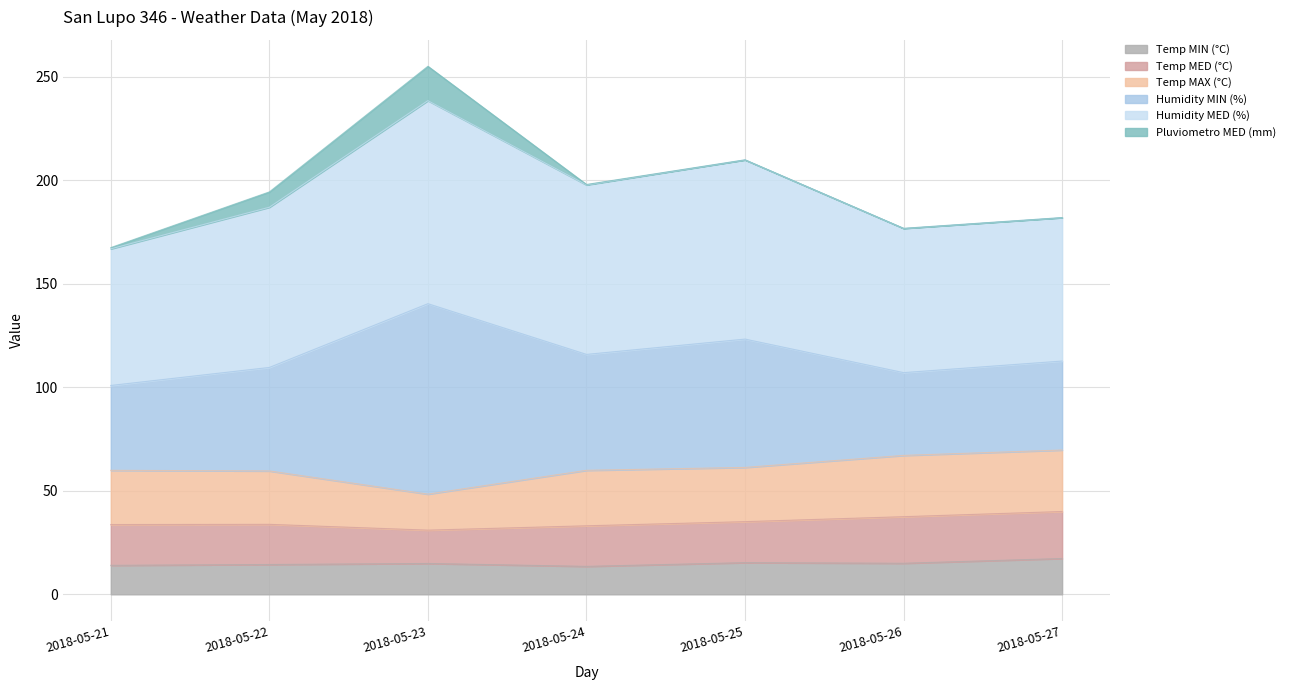

What is the total value across all series at 2018-05-26?

176.8